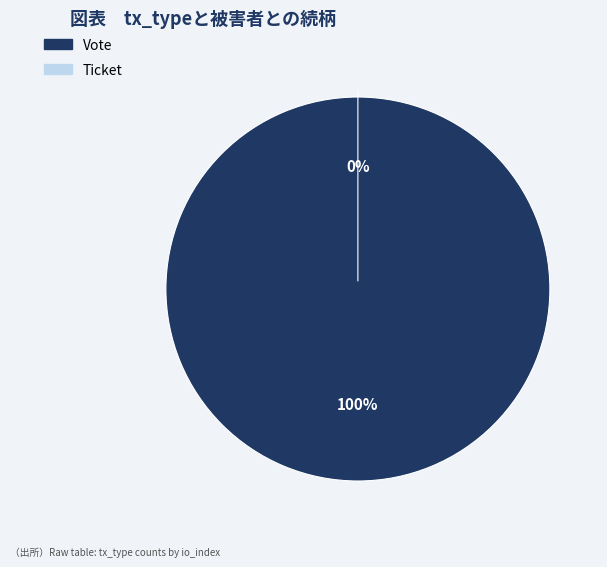

Rank the categories by value from highest to lowest.

Vote, Ticket